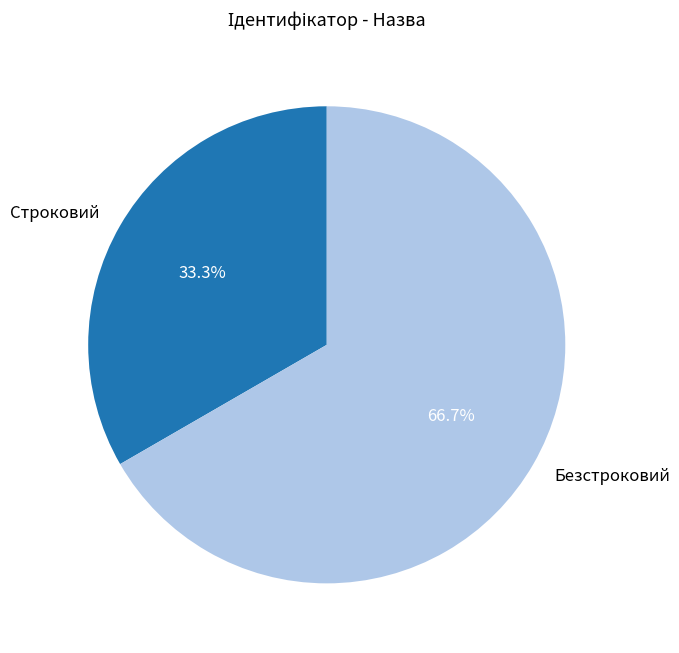

How much of the chart is everything except Строковий?

66.7%